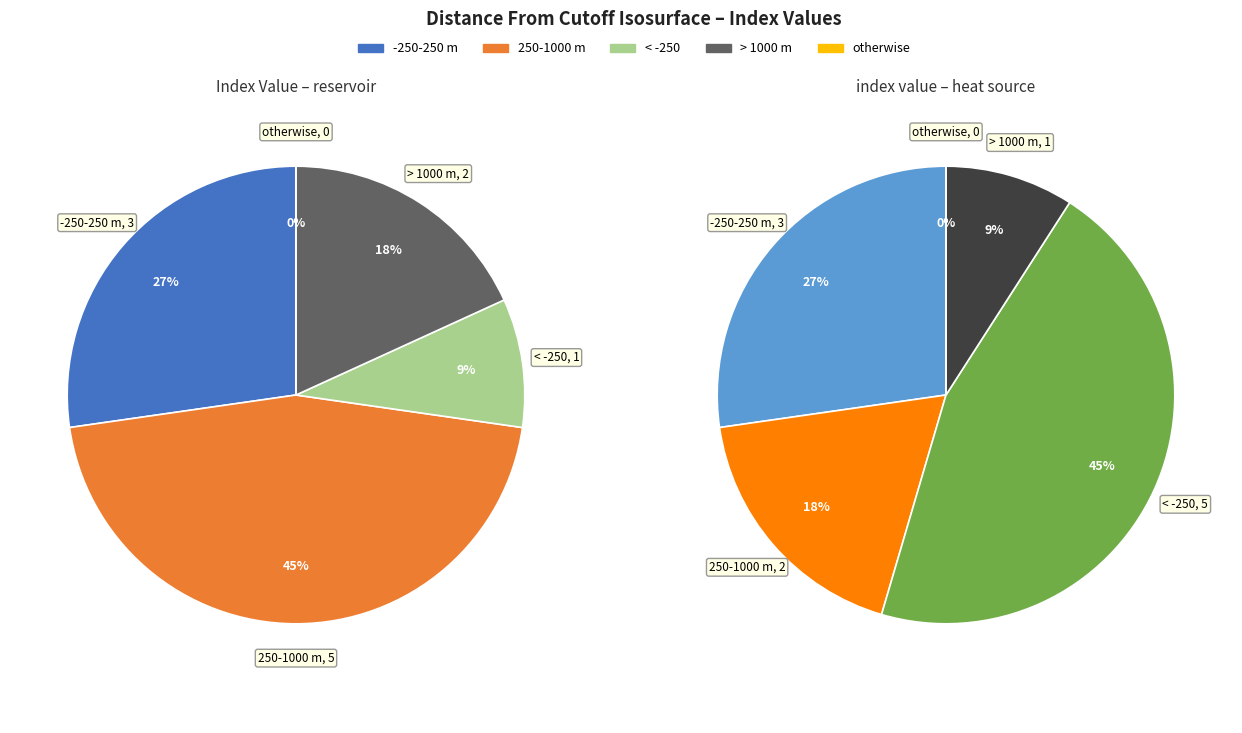

Which category has the biggest portion of the pie?

250-1000 m